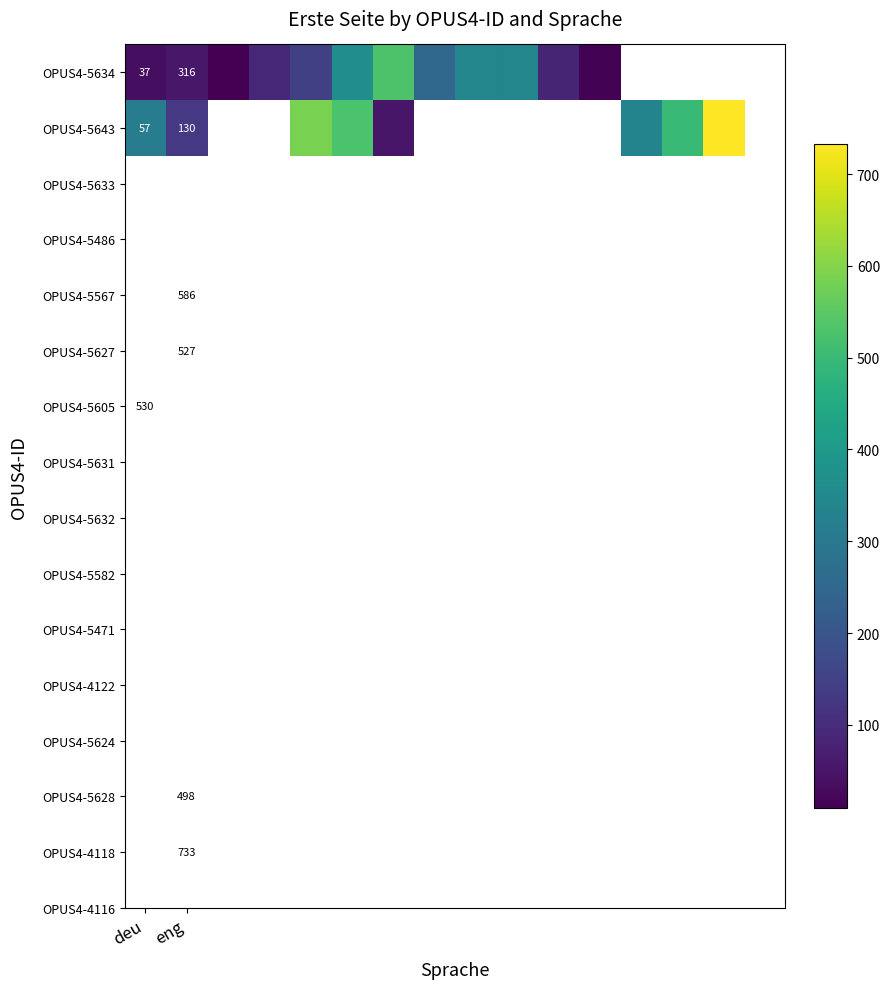

What is the smallest value displayed?

9.0